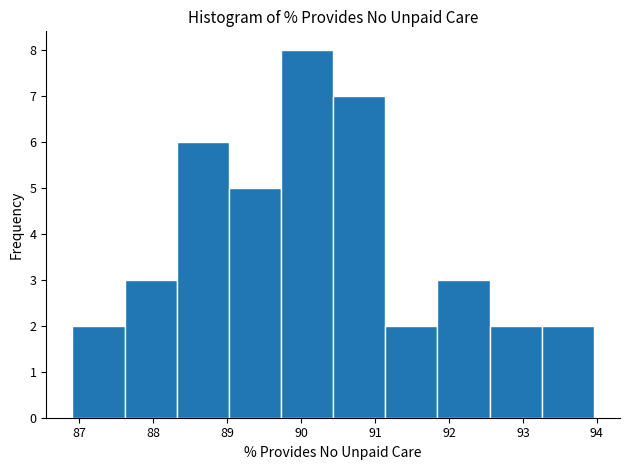

Which range on the x-axis has the tallest bar?

89.7 to 90.4